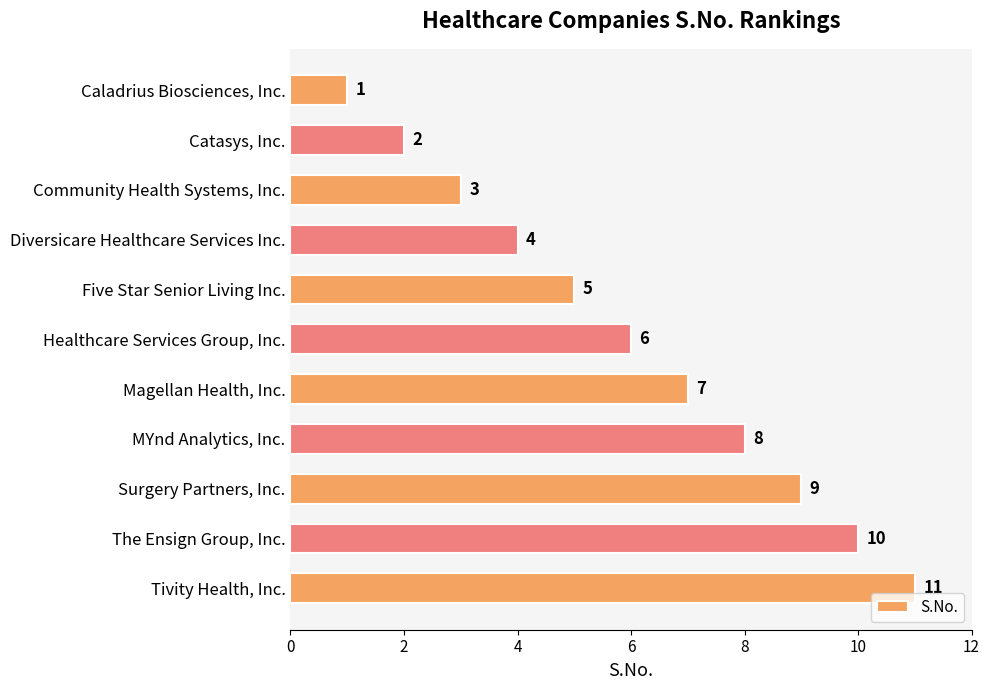

Which has a higher value, Tivity Health, Inc. or Surgery Partners, Inc.?

Tivity Health, Inc.